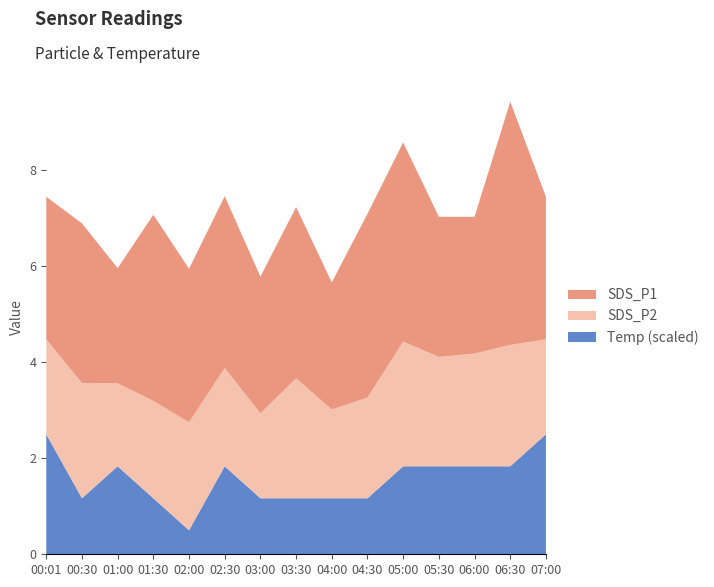

Reading left to right, extract all data points from this chart.

SDS_P1: 00:01=3.0	00:30=3.3	01:00=2.4	01:30=3.9	02:00=3.2	02:30=3.6	03:00=2.9	03:30=3.6	04:00=2.6	04:30=3.8	05:00=4.2	05:30=2.9	06:00=2.9	06:30=5.1	07:00=3.0
SDS_P2: 00:01=2.0	00:30=2.4	01:00=1.7	01:30=2.0	02:00=2.2	02:30=2.0	03:00=1.8	03:30=2.5	04:00=1.9	04:30=2.1	05:00=2.6	05:30=2.3	06:00=2.4	06:30=2.5	07:00=2.0
Temp: 00:01=10.9	00:30=10.7	01:00=10.8	01:30=10.7	02:00=10.6	02:30=10.8	03:00=10.7	03:30=10.7	04:00=10.7	04:30=10.7	05:00=10.8	05:30=10.8	06:00=10.8	06:30=10.8	07:00=10.9